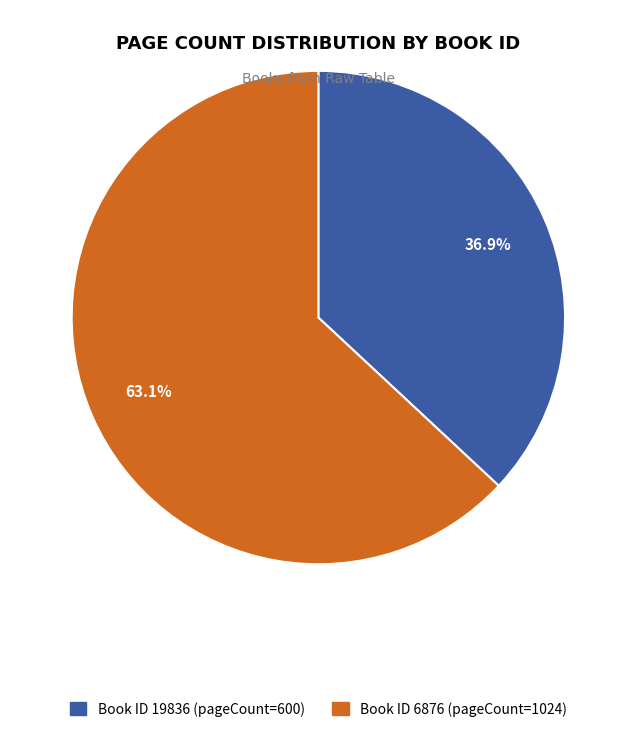

Is there a majority slice in this chart?

Yes